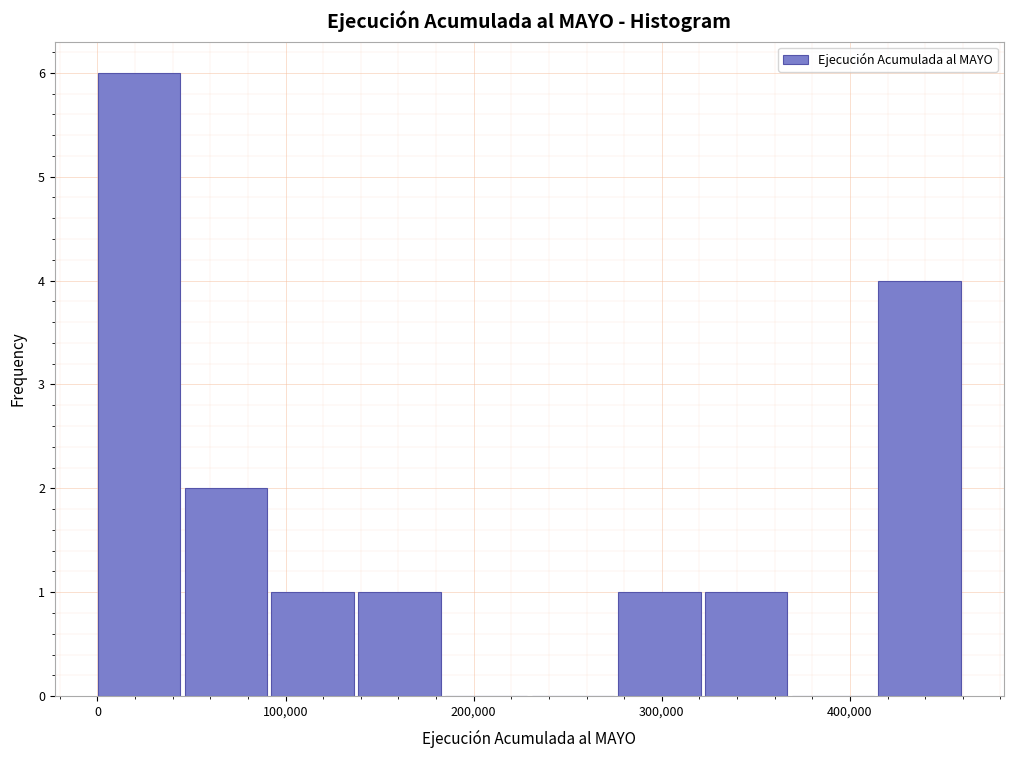

What is the height of the bar covering 50000 to 90000 on the x-axis? Neither the bar edges nor the heights are printed on the chart, so give them approximately, as read against the axes.

2